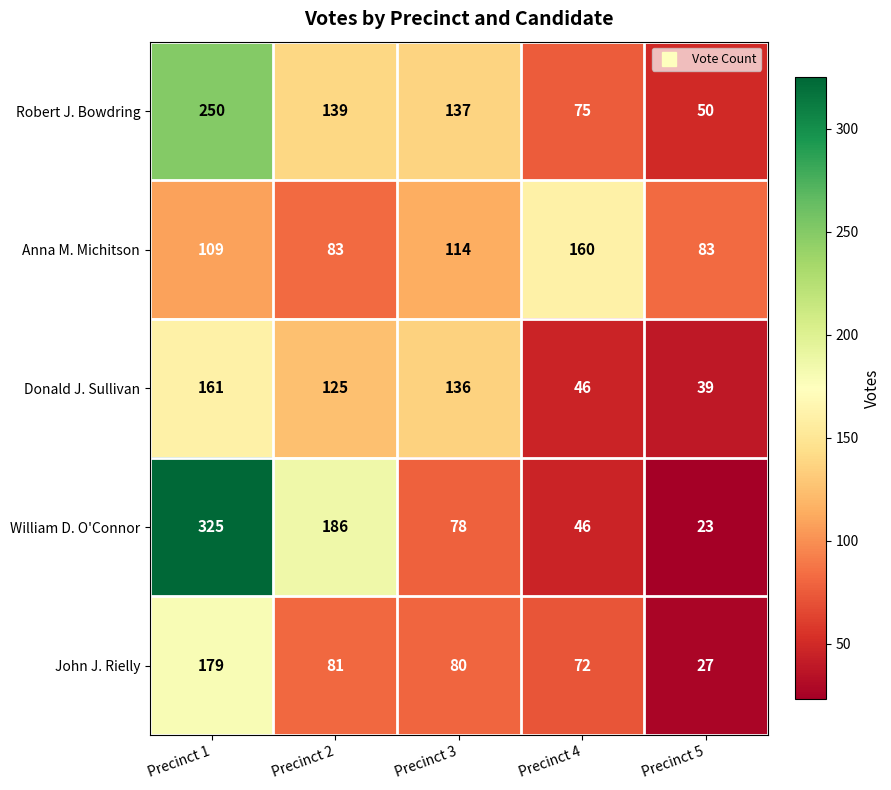

What value does the William D. O'Connor series have at Precinct 4?

46